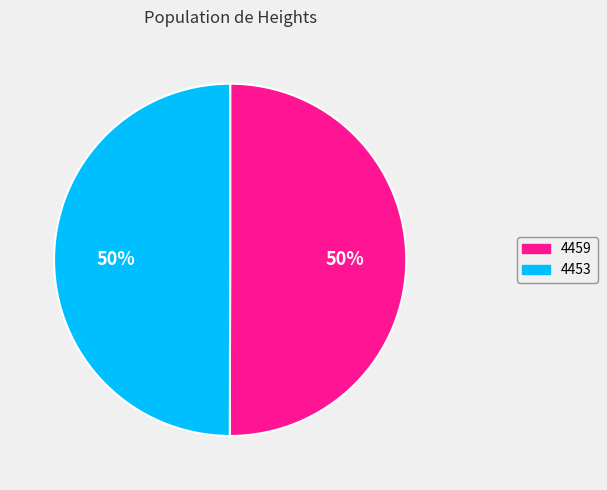

Count the number of slices in the pie.

2